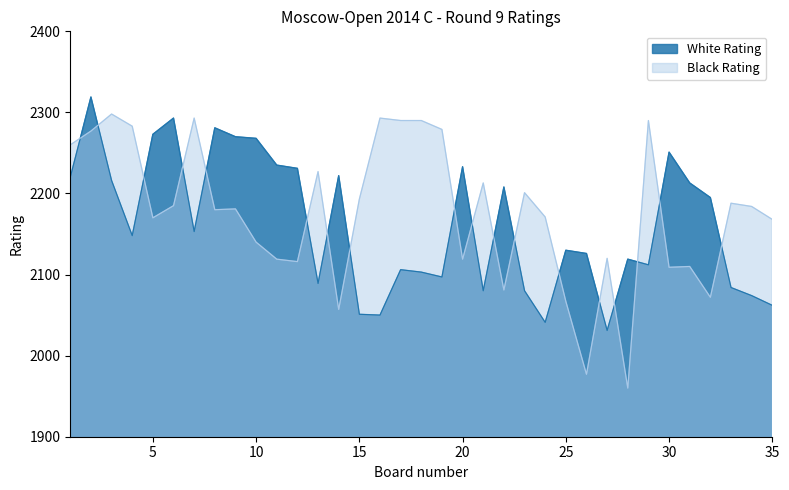

True or false: Black Rating has more than 2 points higher than both neighbors.

True